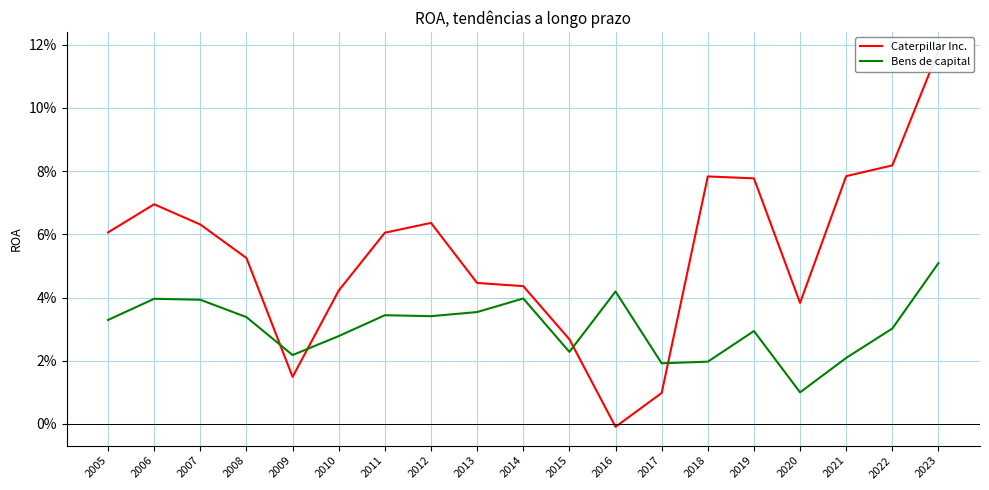

Reading left to right, transcribe all the data shown in this chart.

Caterpillar Inc.: 2005=0.1	2006=0.1	2007=0.1	2008=0.1	2009=0.0	2010=0.0	2011=0.1	2012=0.1	2013=0.0	2014=0.0	2015=0.0	2016=-0.0	2017=0.0	2018=0.1	2019=0.1	2020=0.0	2021=0.1	2022=0.1	2023=0.1
Bens de capital: 2005=0.0	2006=0.0	2007=0.0	2008=0.0	2009=0.0	2010=0.0	2011=0.0	2012=0.0	2013=0.0	2014=0.0	2015=0.0	2016=0.0	2017=0.0	2018=0.0	2019=0.0	2020=0.0	2021=0.0	2022=0.0	2023=0.1